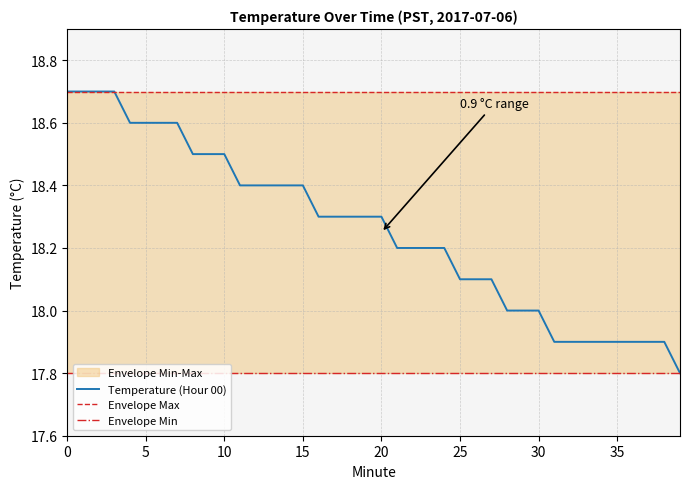

How many lines are shown in the chart?

3